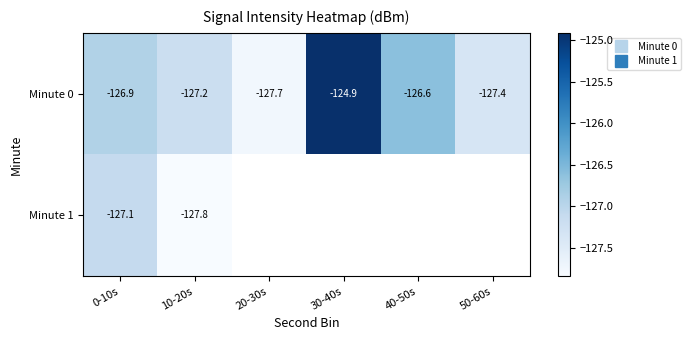

Where is Minute 0 nearest to the value -126?

40-50s